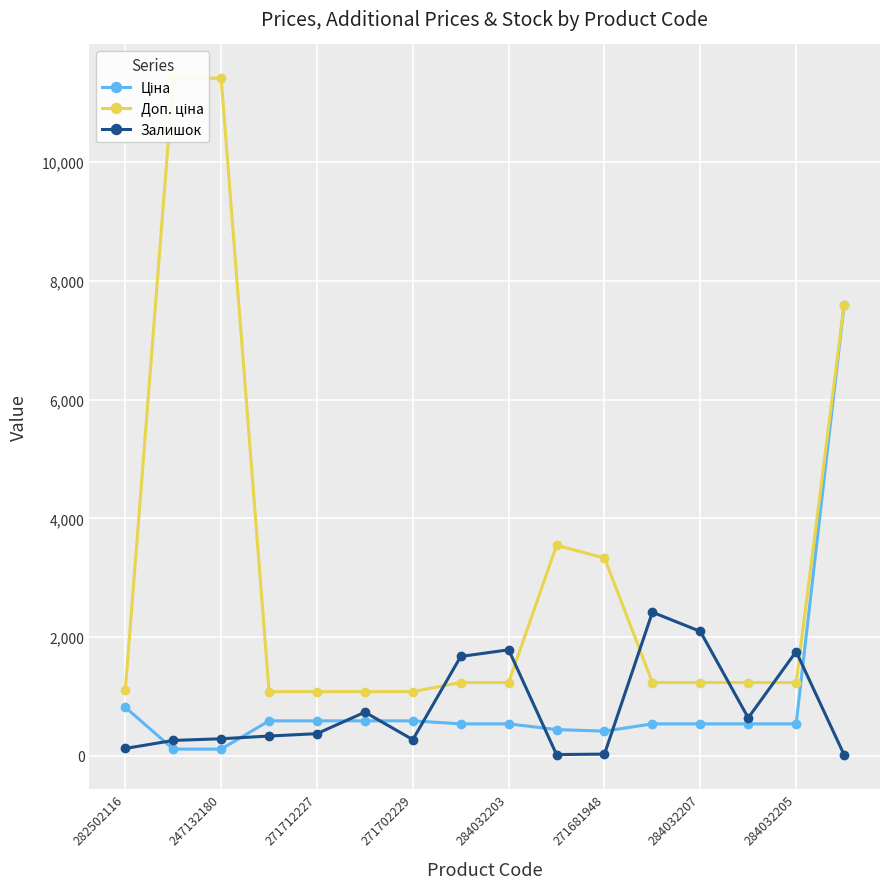

What is the average value of the Залишок series?

802.1